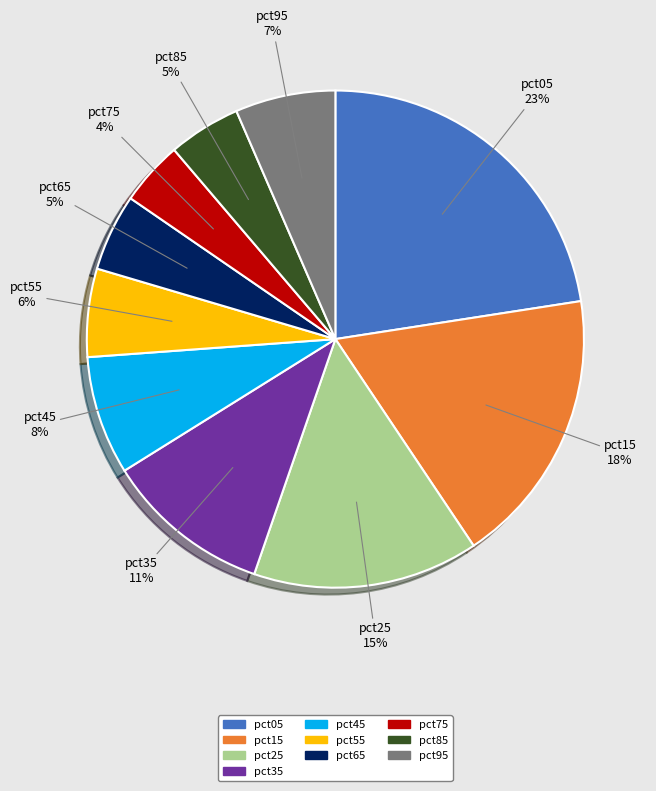

Which category has the smallest portion of the pie?

pct75